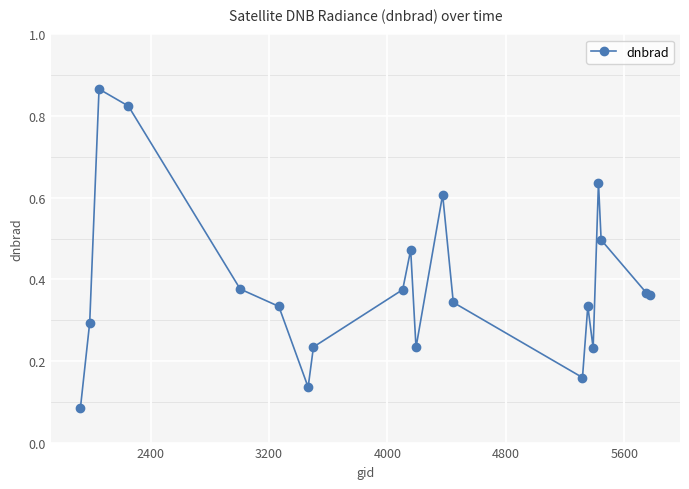

How many series are shown in this chart?

1